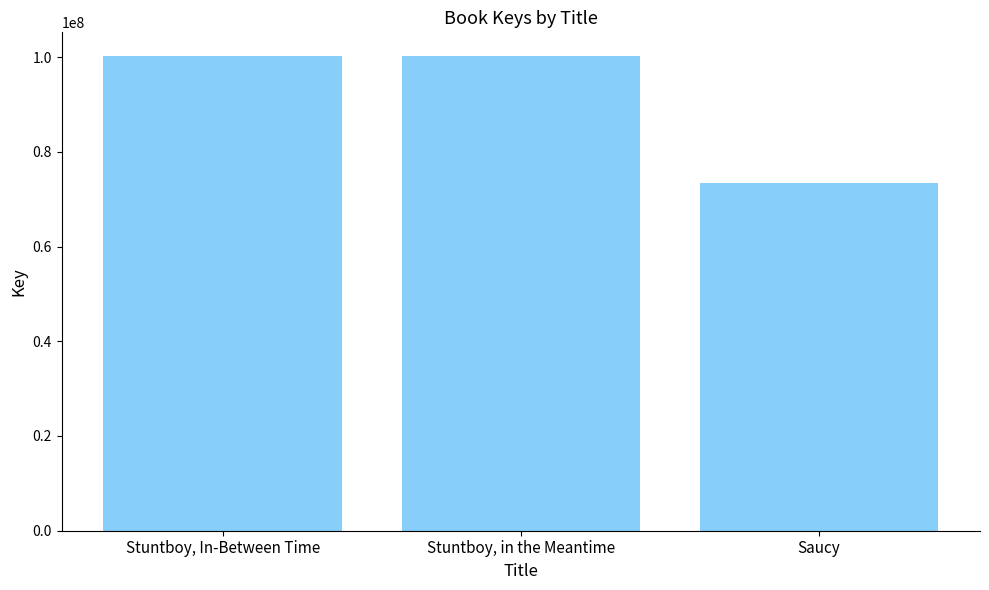

What is the label of the 3rd bar from the right?

Stuntboy, In-Between Time